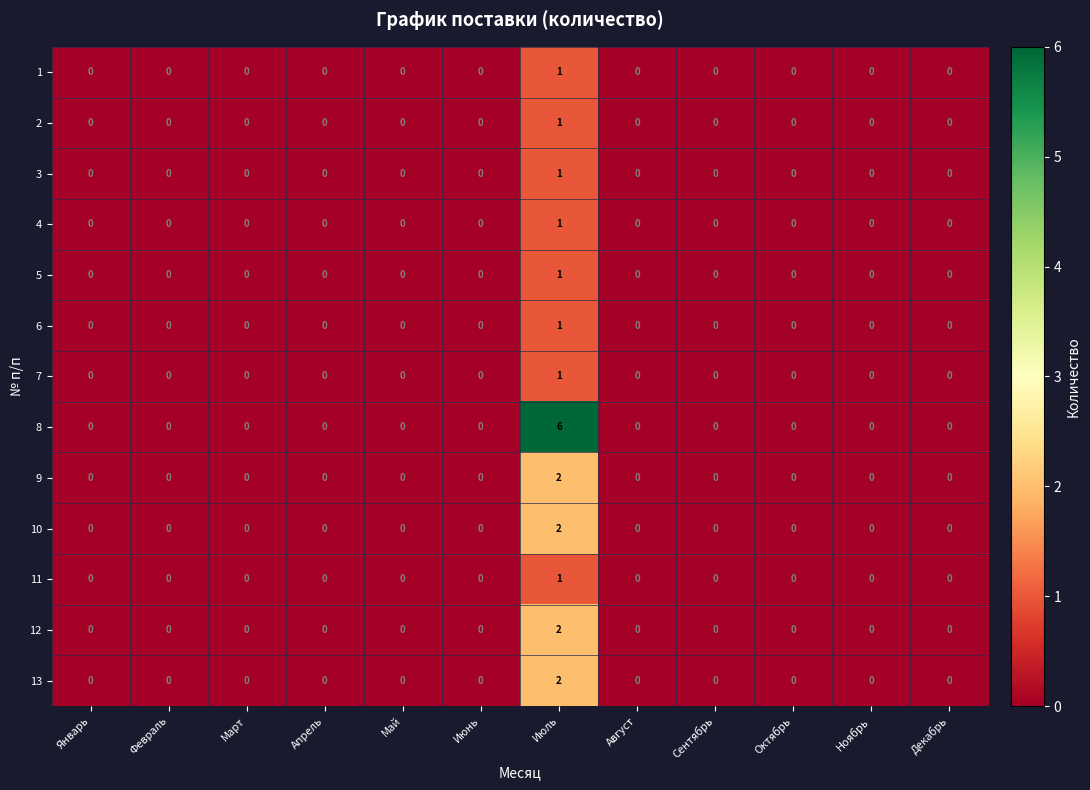

At which category is the sum across all series the highest?

Июль